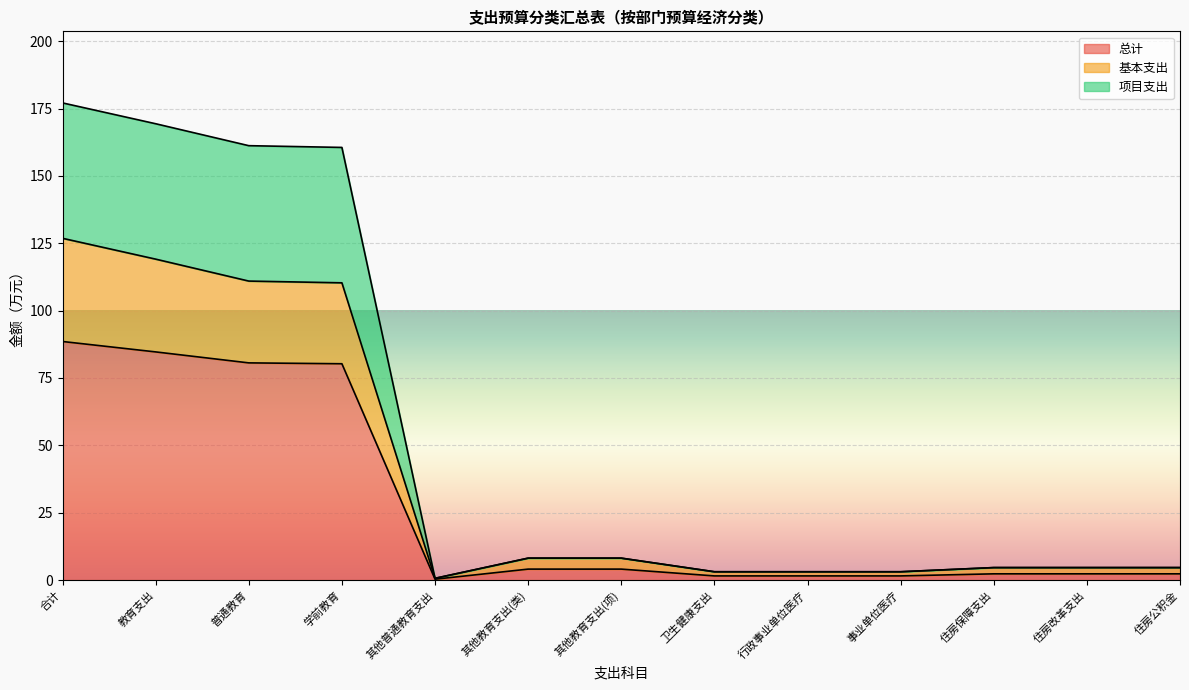

True or false: 项目支出 and 总计 cross at least once.

False